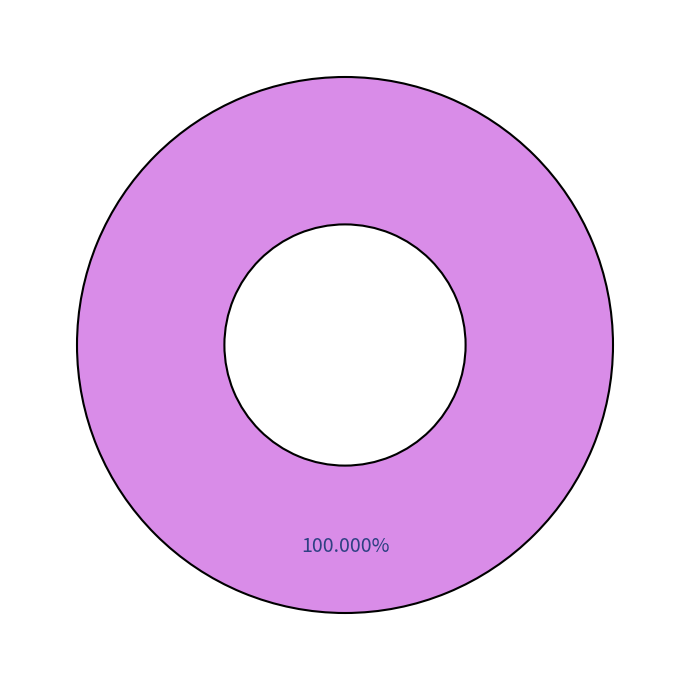

Is there a majority slice in this chart?

Yes